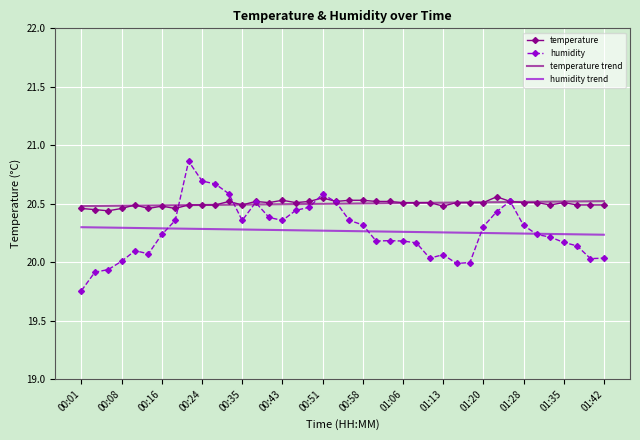

Which series has the widest spread of values?

humidity